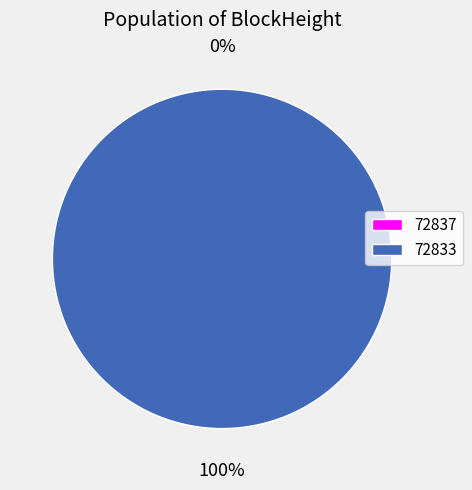

To the nearest percent, what is the difference between the 72833 and 72837 slice percentages?

100%